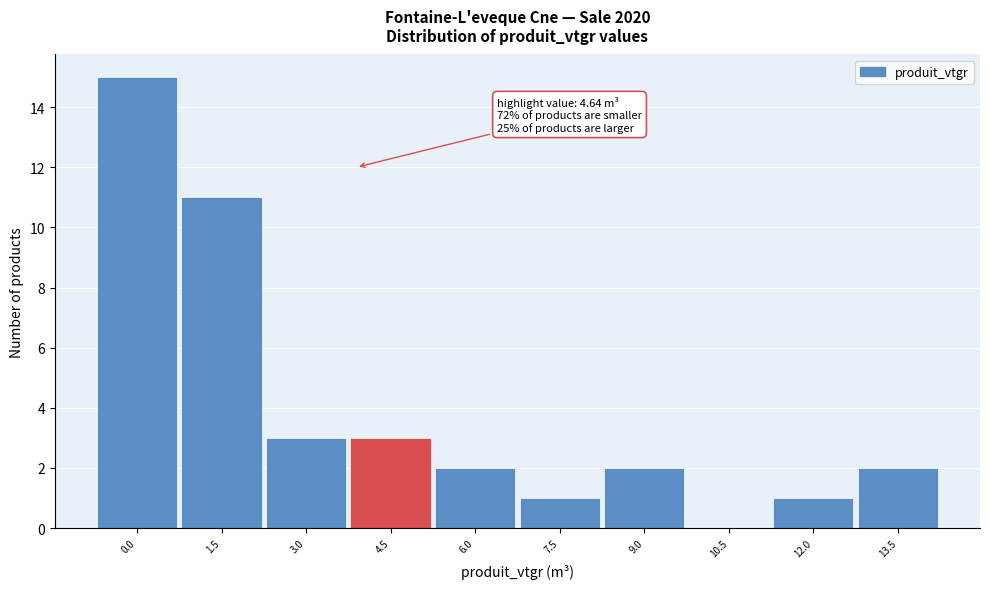

Reading right to left, transcribe all the data shown in this chart.

13.5=2	12.0=1	10.5=0	9.0=2	7.5=1	6.0=2	4.5=3	3.0=3	1.5=11	0.0=15